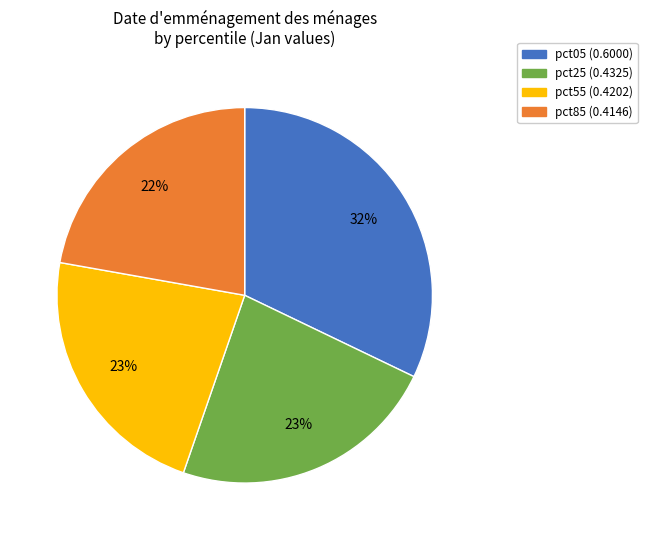

Does any single category account for the majority?

No